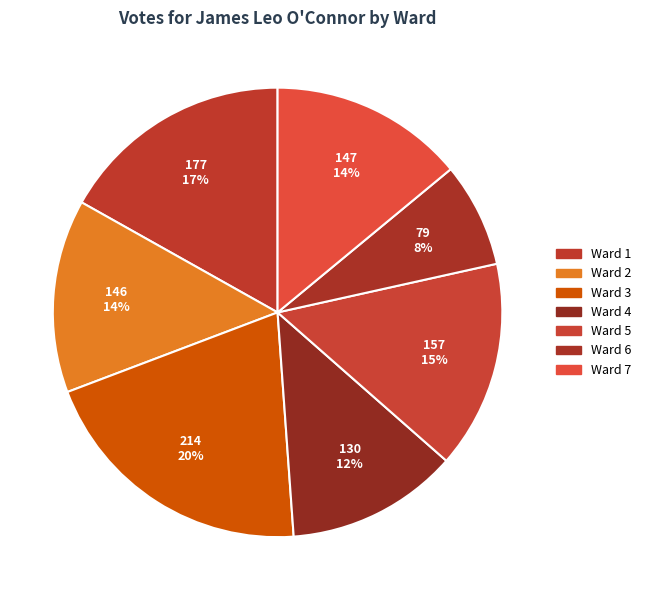

What is the largest slice in the pie chart?

Ward 3